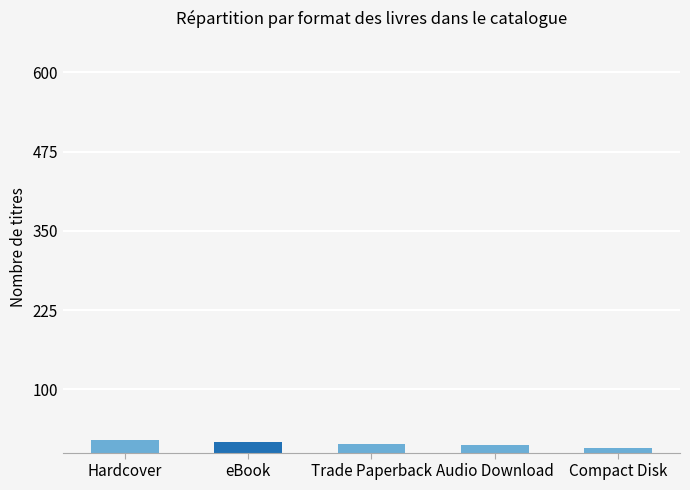

Is it true that the value at Hardcover is 20?

True